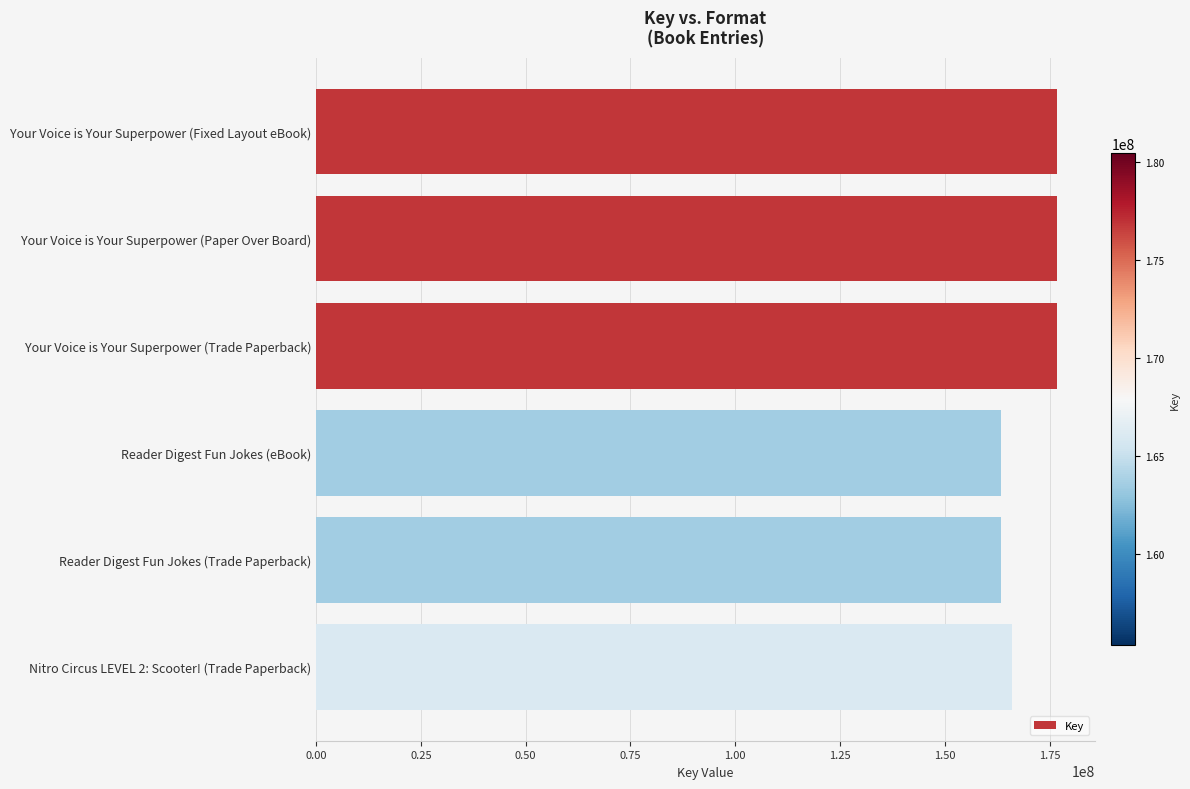

What is the value of the 2nd bar from the top?

176884865